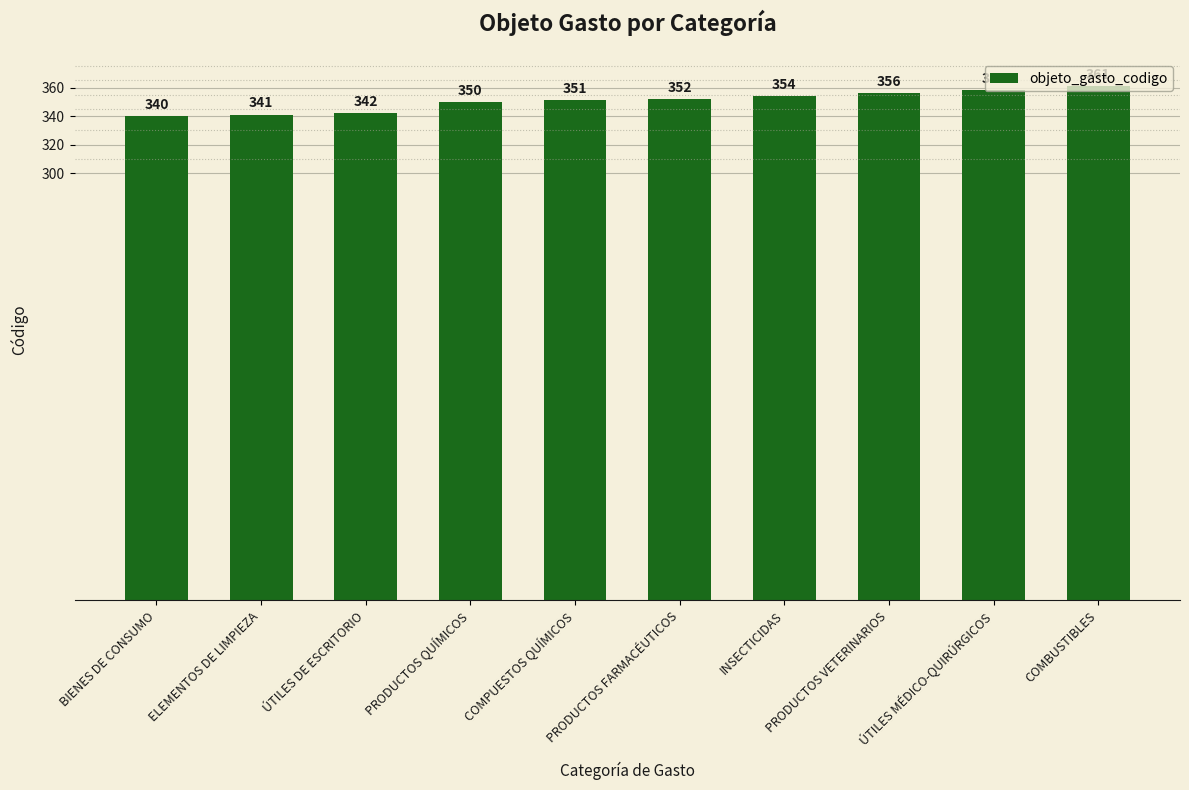

The chart shows a value of 205 at ÚTILES DE ESCRITORIO. True or false?

False